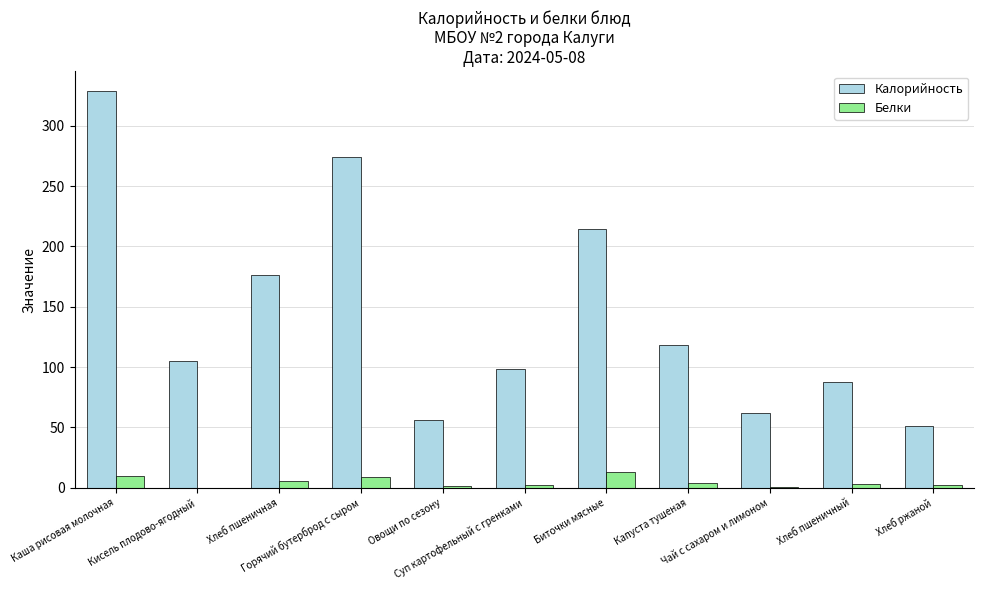

Which series has the widest spread of values?

Калорийность